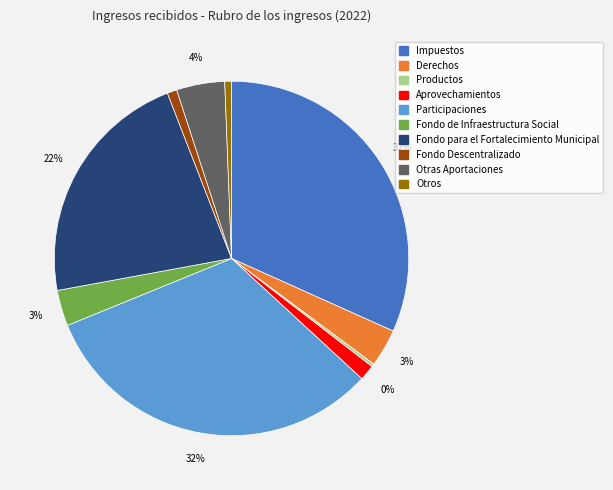

What is the smallest slice in the pie chart?

Productos